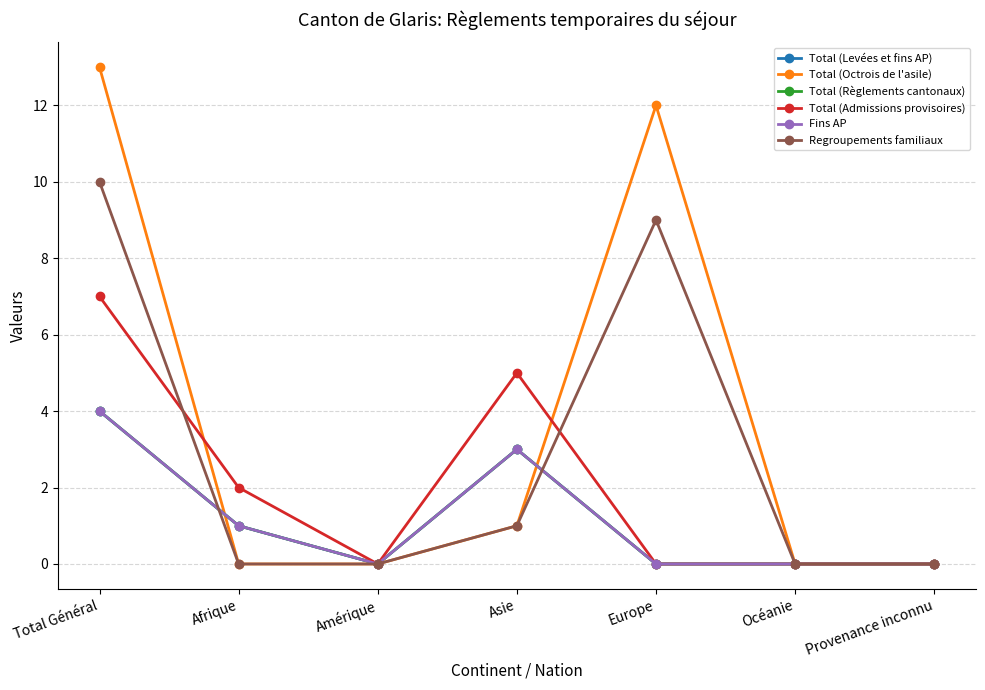

What is the label of the 4th point from the right?

Asie